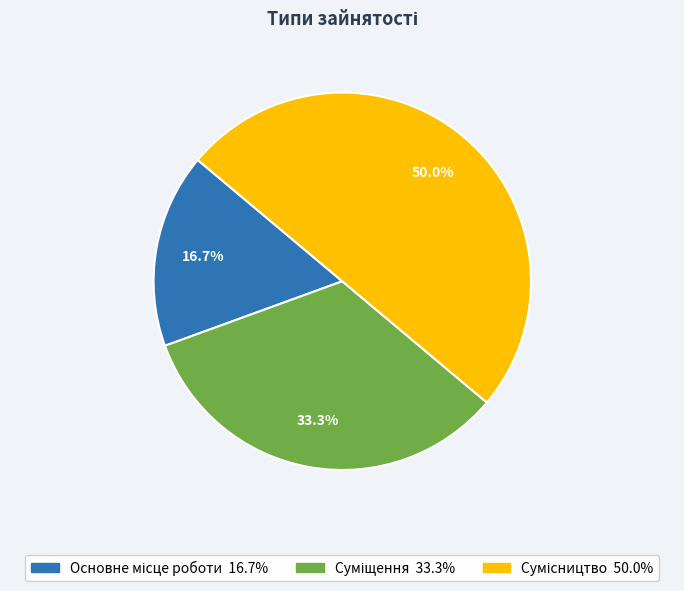

Between Суміщення and Основне місце роботи, which is larger?

Суміщення